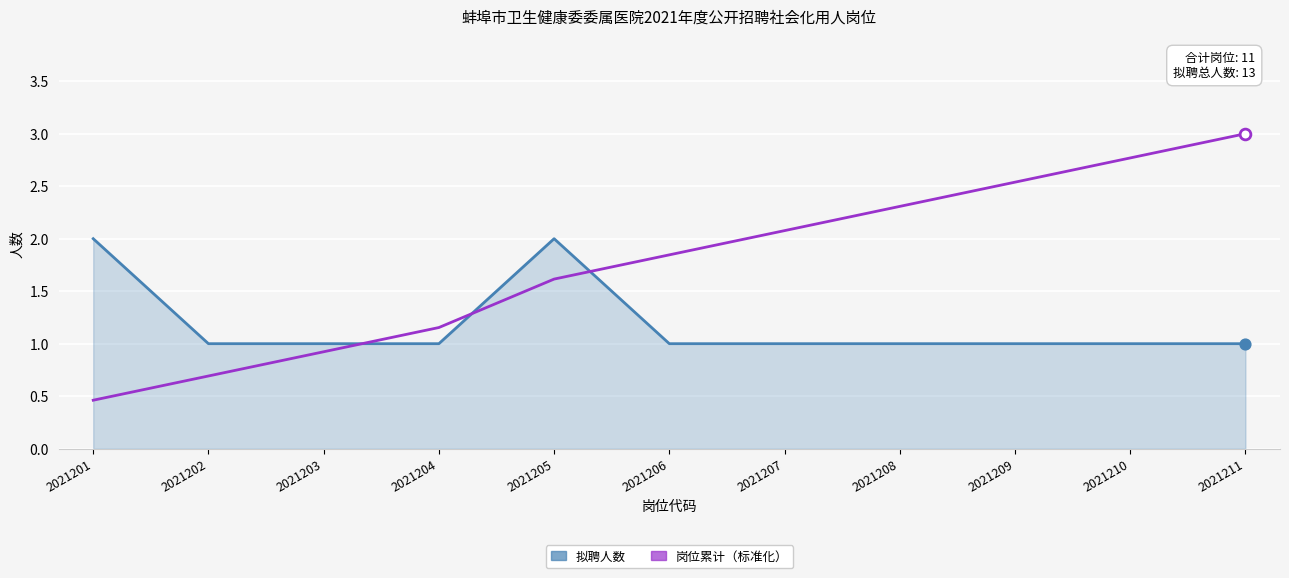

What are all the series names shown in the legend?

拟聘人数, 岗位累计（标准化）